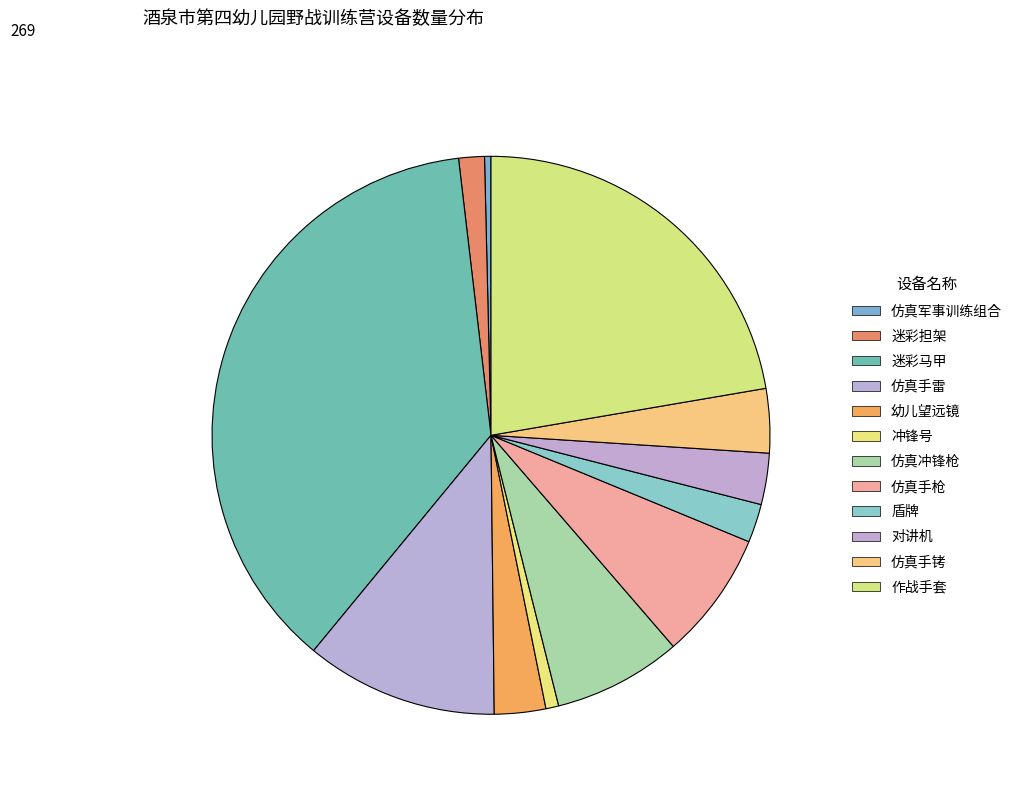

Is it true that 迷彩担架 is 11% of the pie?

False